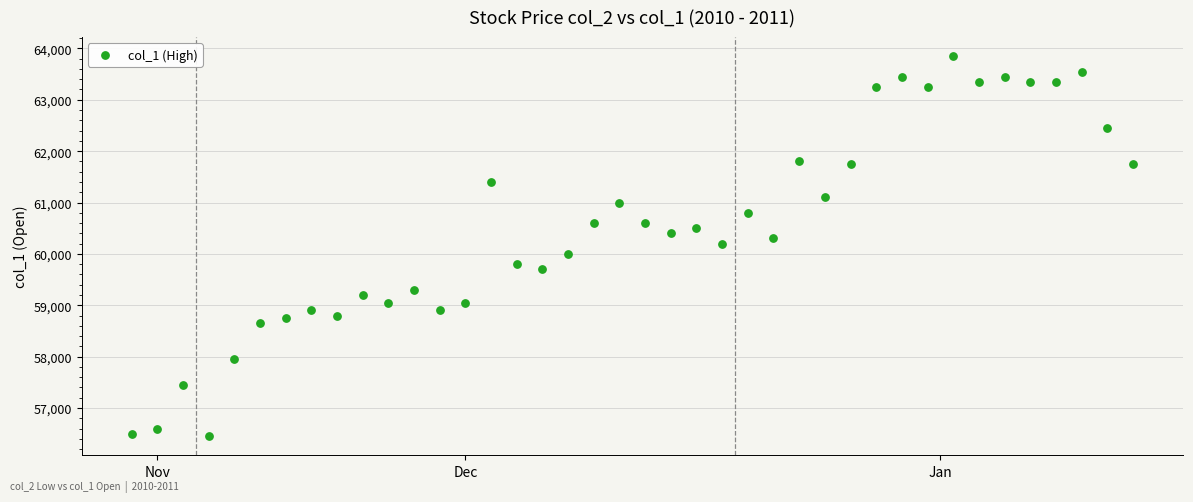

What is the range of Y values (max minus min)?

7400